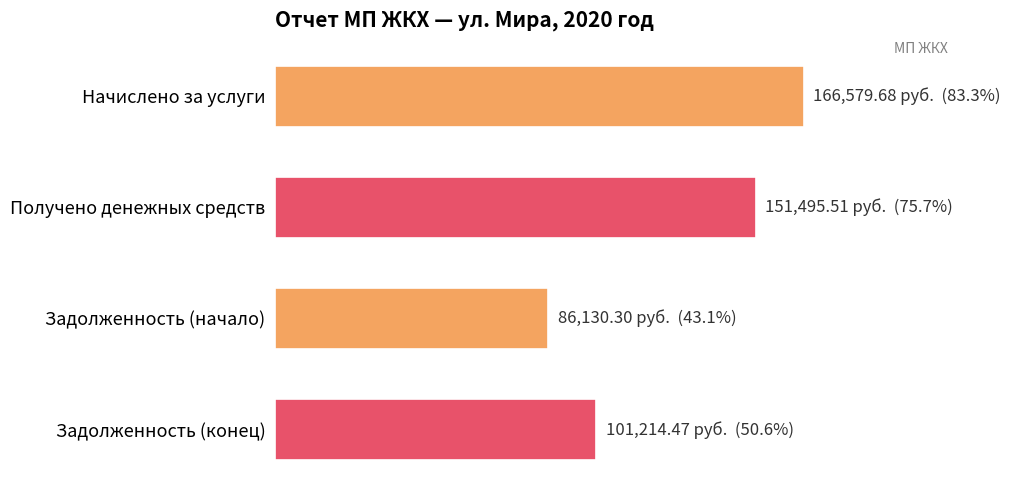

How many values are below 151495?

2